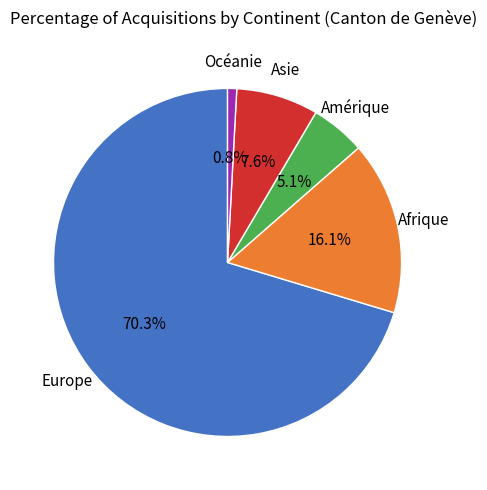

Is there a majority slice in this chart?

Yes